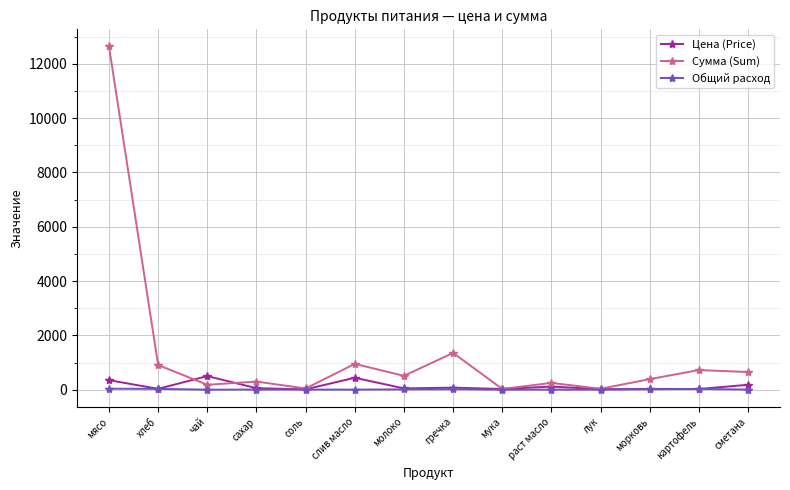

At which category does Сумма (Sum) reach its first local peak?

сахар